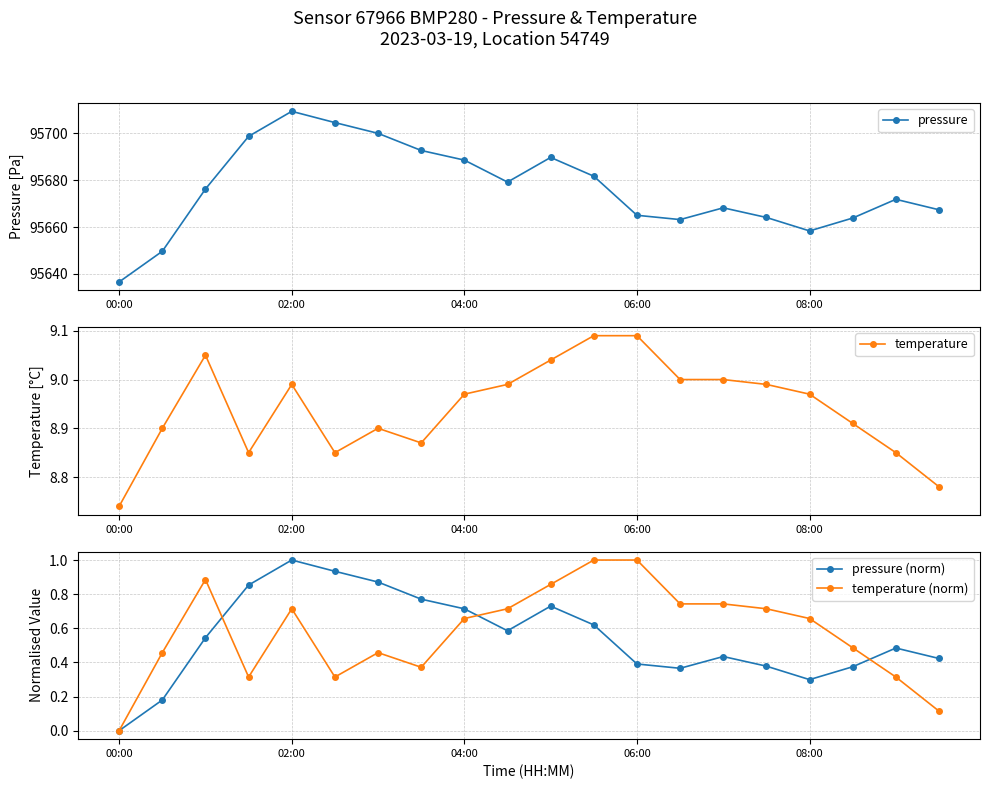

How many series are shown in this chart?

4